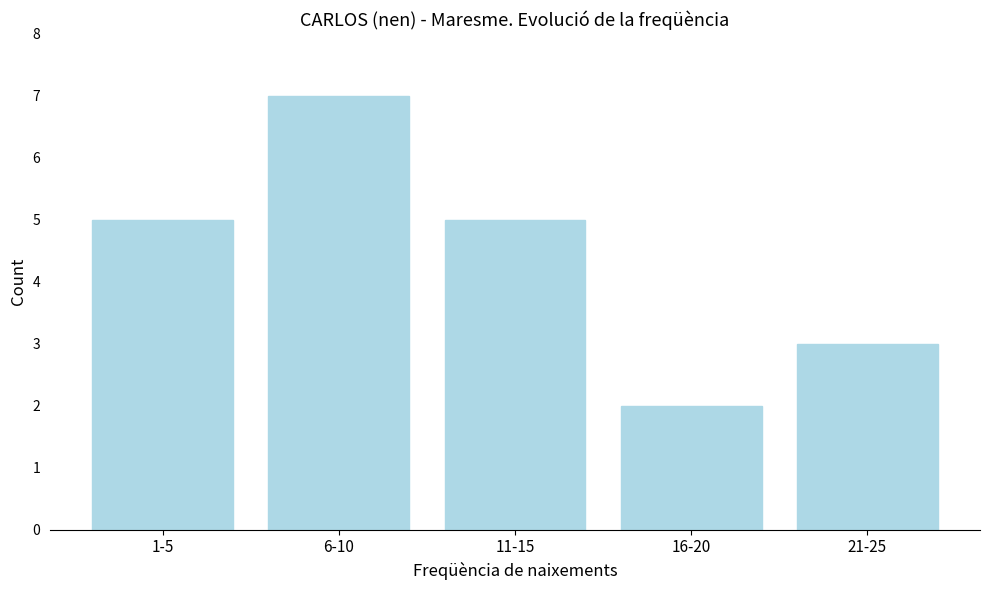

Reading left to right, list all the values displayed in this chart.

5	7	5	2	3